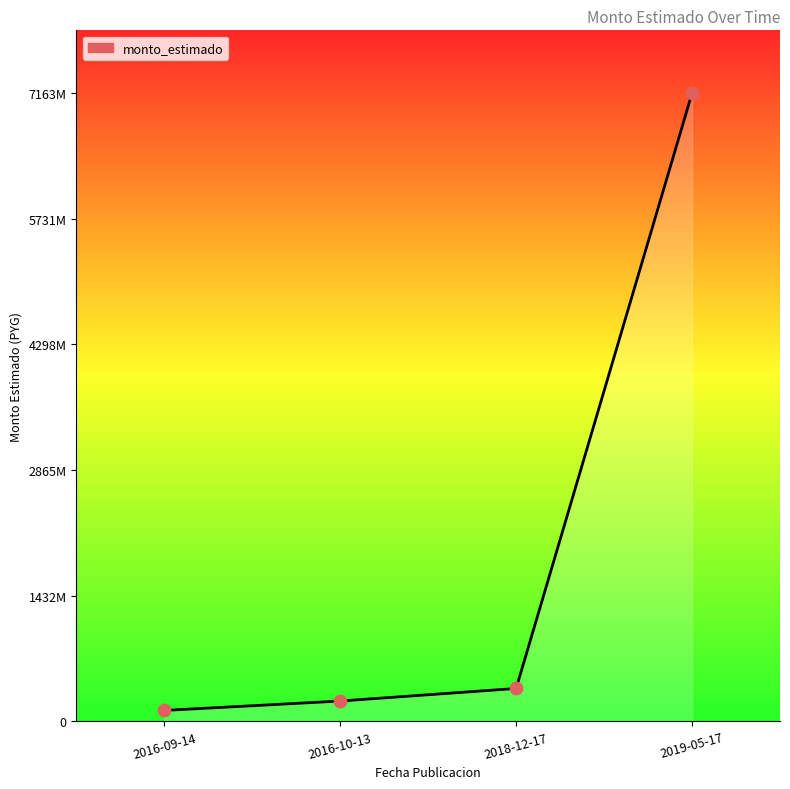

Which has a higher value, 2019-05-17 or 2018-12-17?

2019-05-17